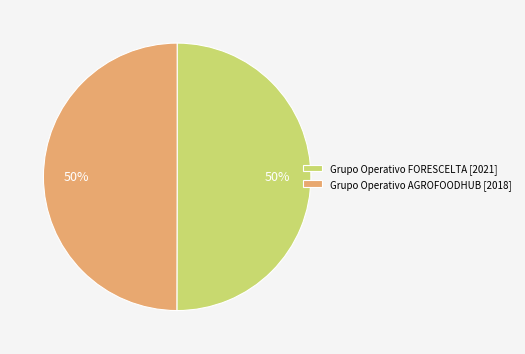

What is the ratio of the value at Grupo Operativo FORESCELTA [2021] to the value at Grupo Operativo AGROFOODHUB [2018]?

1.0